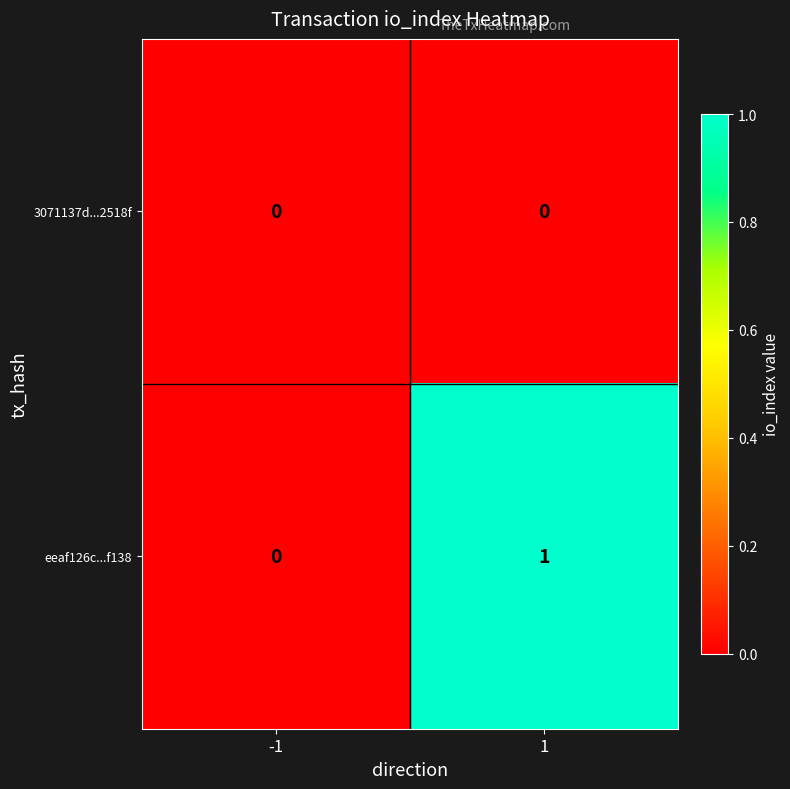

Which series has the largest total across all categories?

eeaf126c...f138